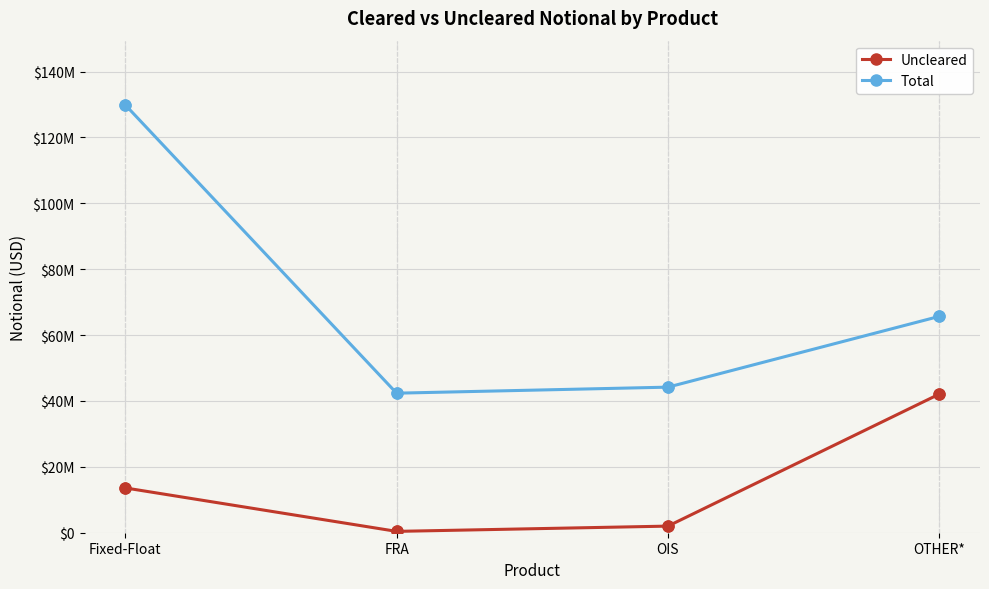

At which category is the sum across all series the highest?

Fixed-Float